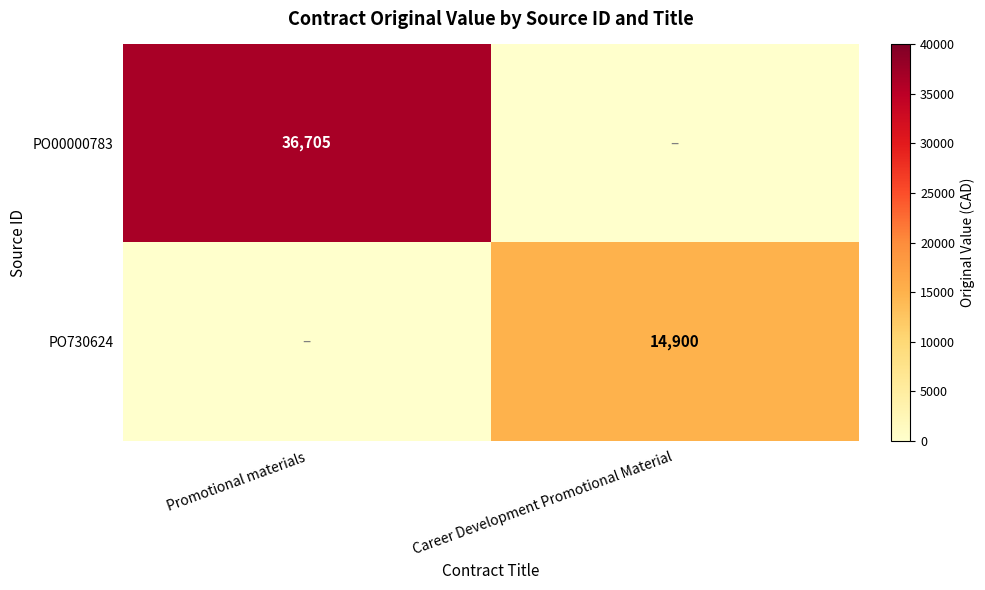

True or false: PO730624 has a value of 14900 at Career Development Promotional Material.

True